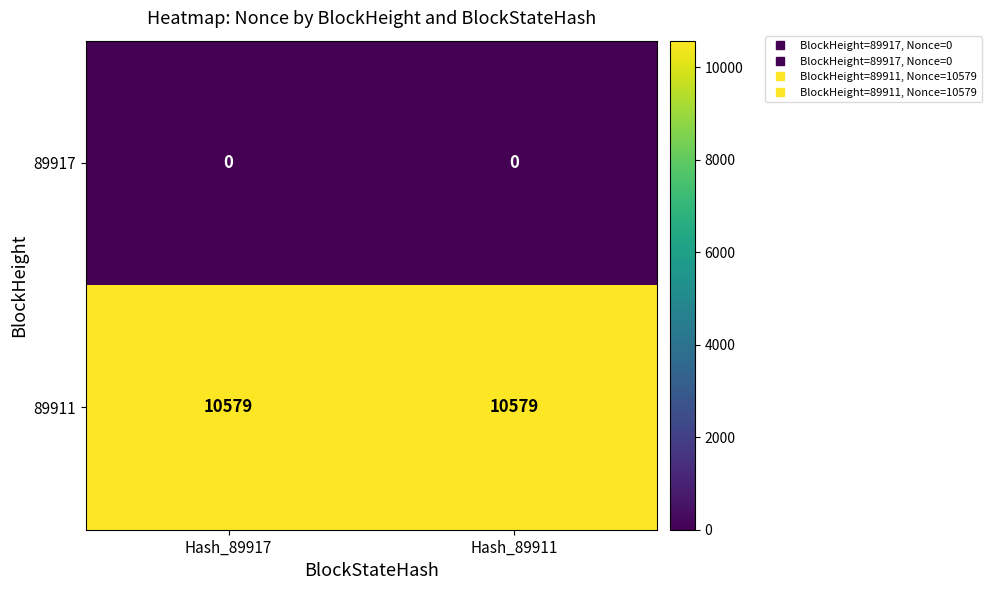

What is the maximum value for 89911?

10579